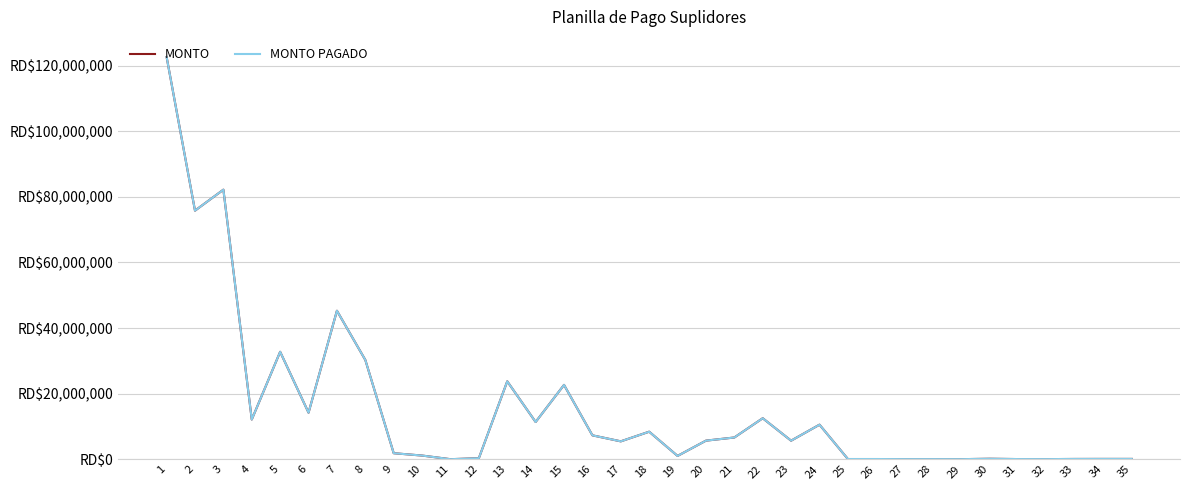

What is the average value of the MONTO PAGADO series?

15429267.1